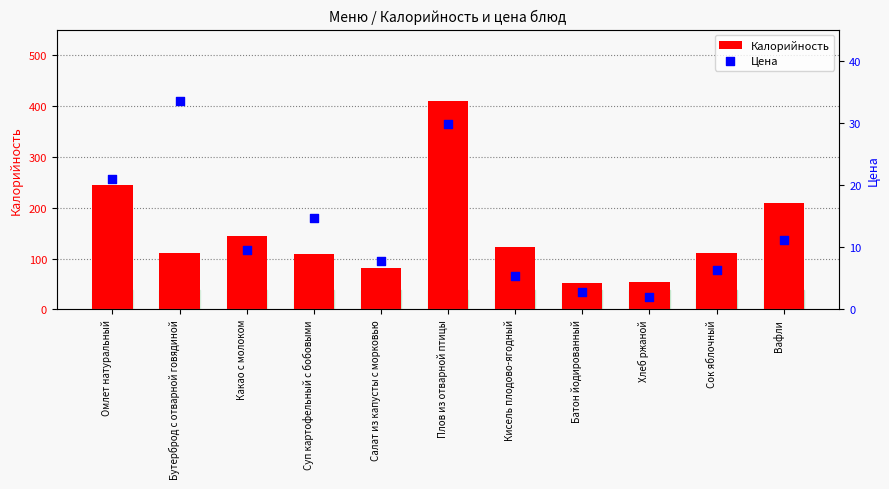

Is the value of Цена at Какао с молоком greater than the value of Калорийность at Плов из отварной птицы?

No